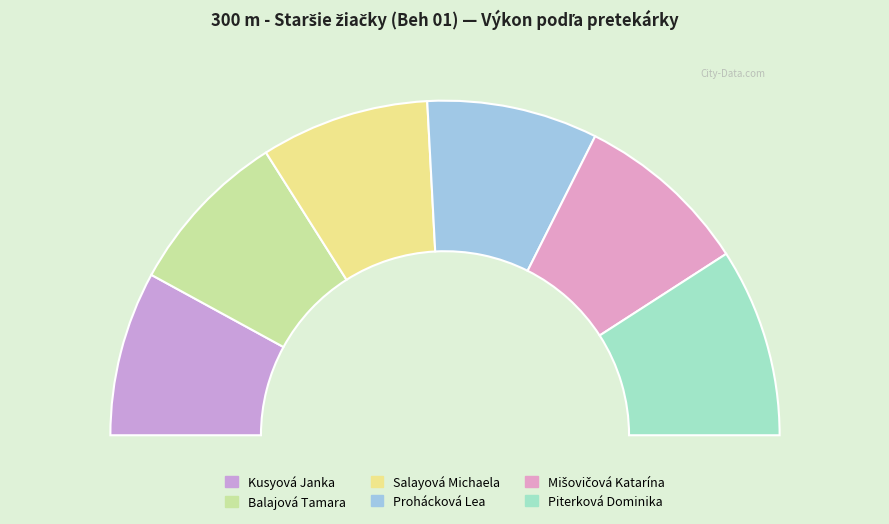

To the nearest percent, what is the difference between the Piterková Dominika and Kusyová Janka slice percentages?

2%